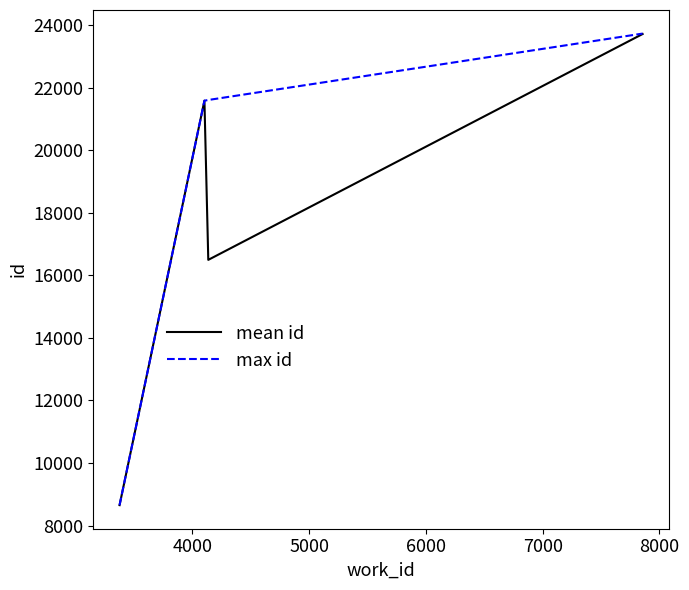

How many interior local peaks does the mean id series have?

1